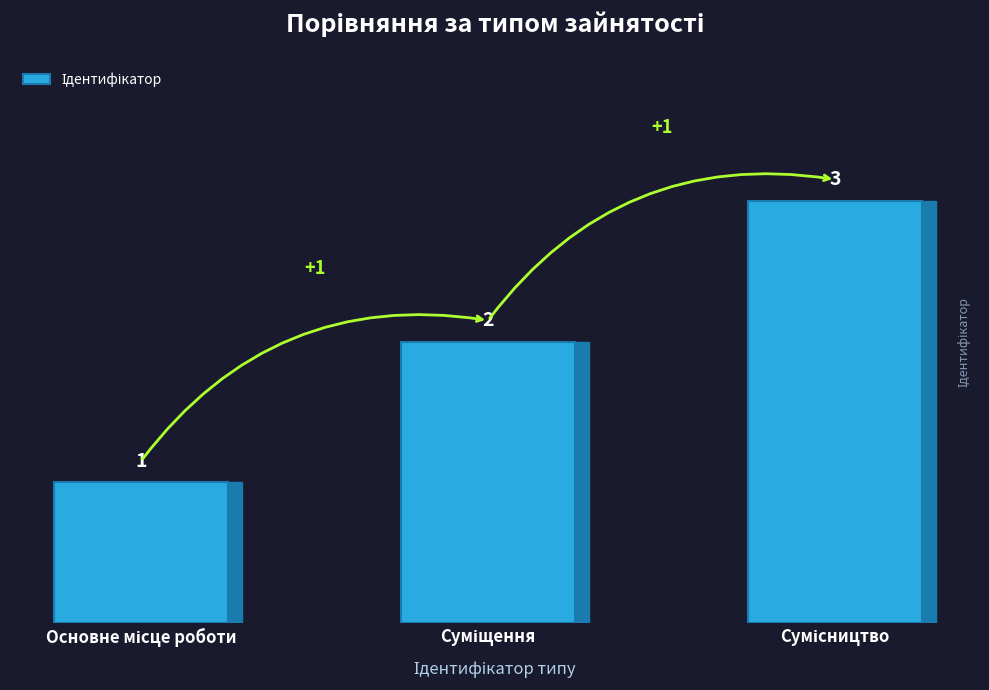

What is the maximum value shown in the chart?

3